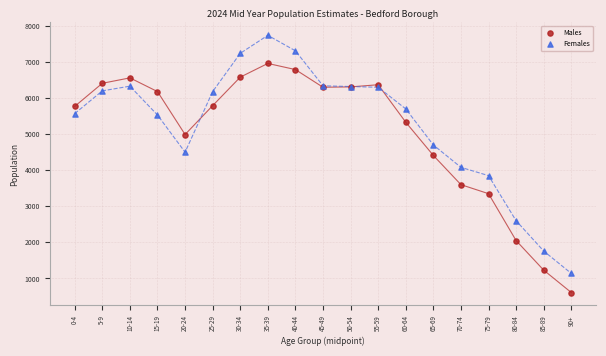

Across all series, what Y value is closest to 4175?

4080